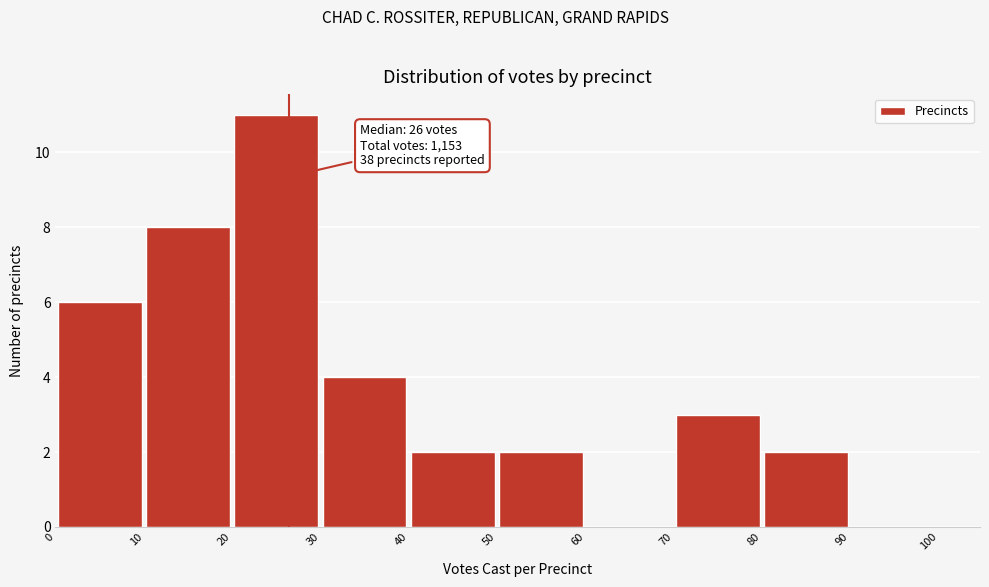

Over which range of the x-axis is the bar tallest?

20 to 30